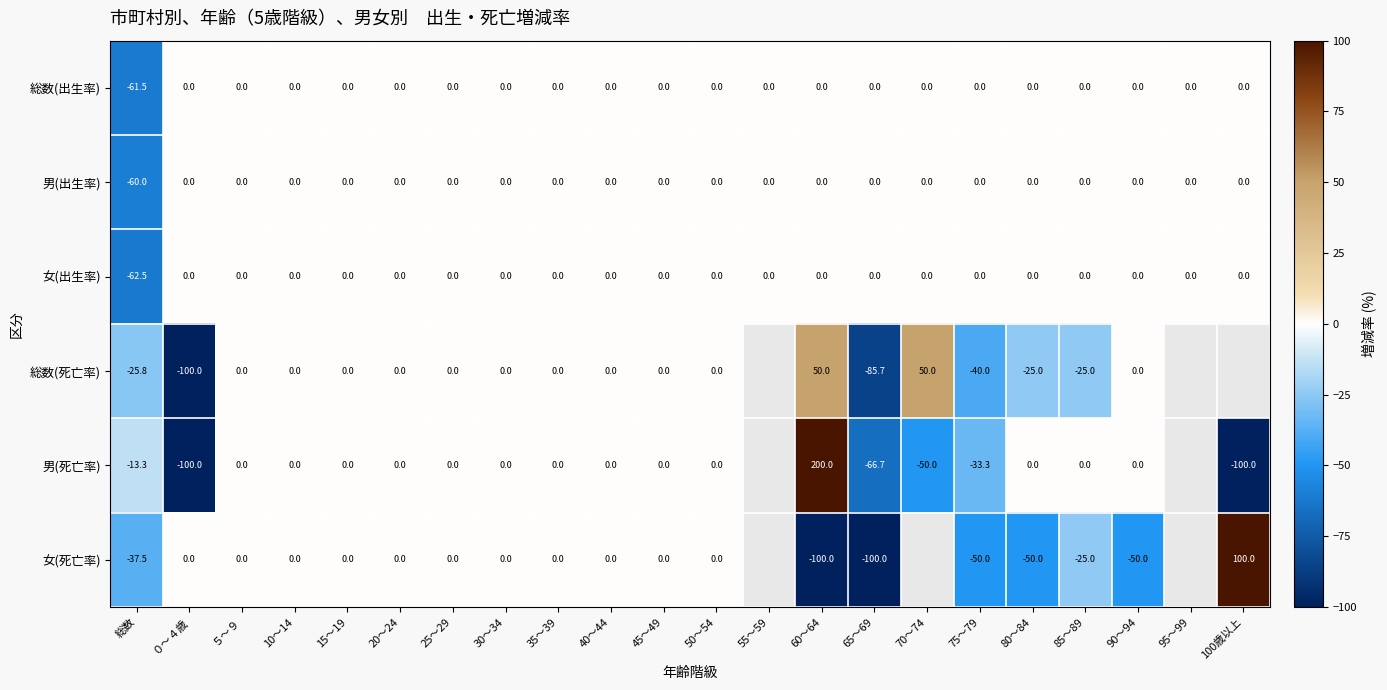

Between 総数 and 40～44, which series saw the biggest shift?

女(出生率)